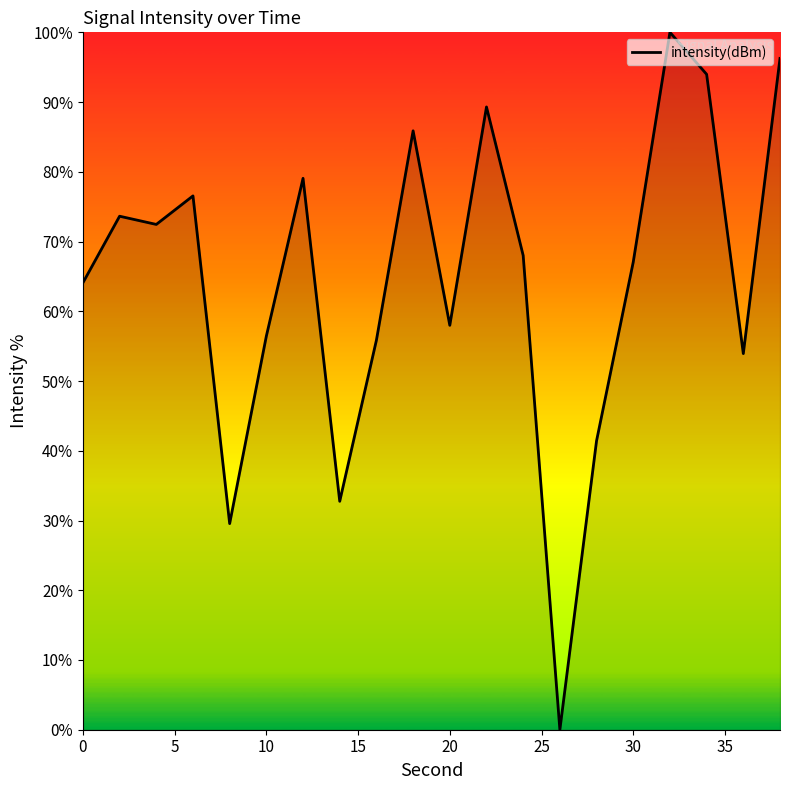

What is the greatest value displayed?

100.0